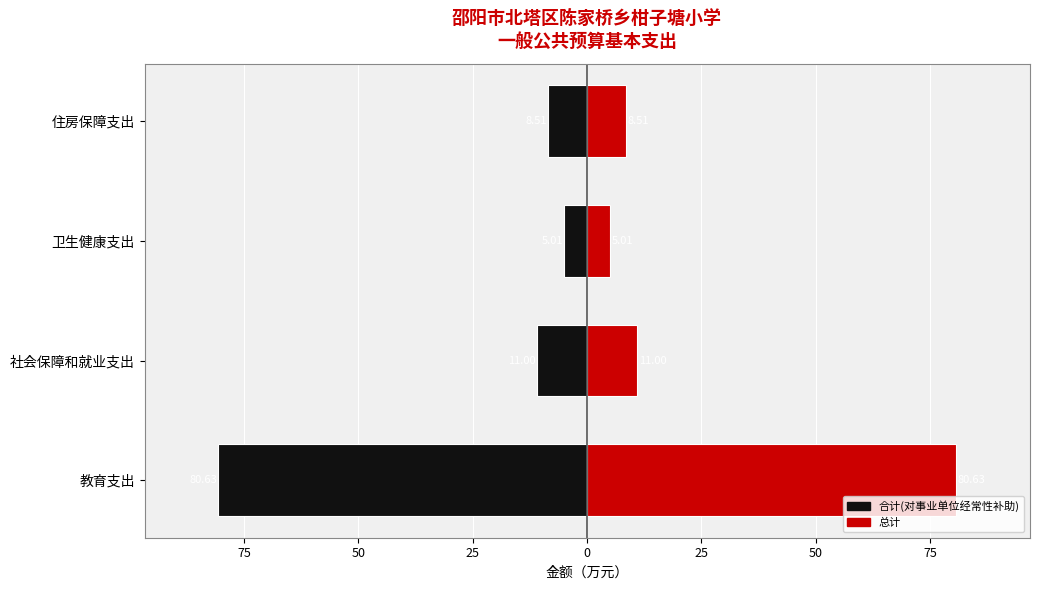

List the series in order of their overall mean, highest first.

总计, 合计(对事业单位经常性补助)